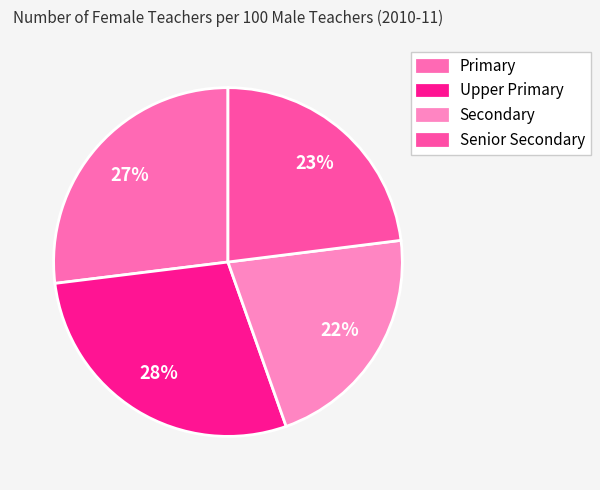

To the nearest percent, what portion does Senior Secondary represent?

23%